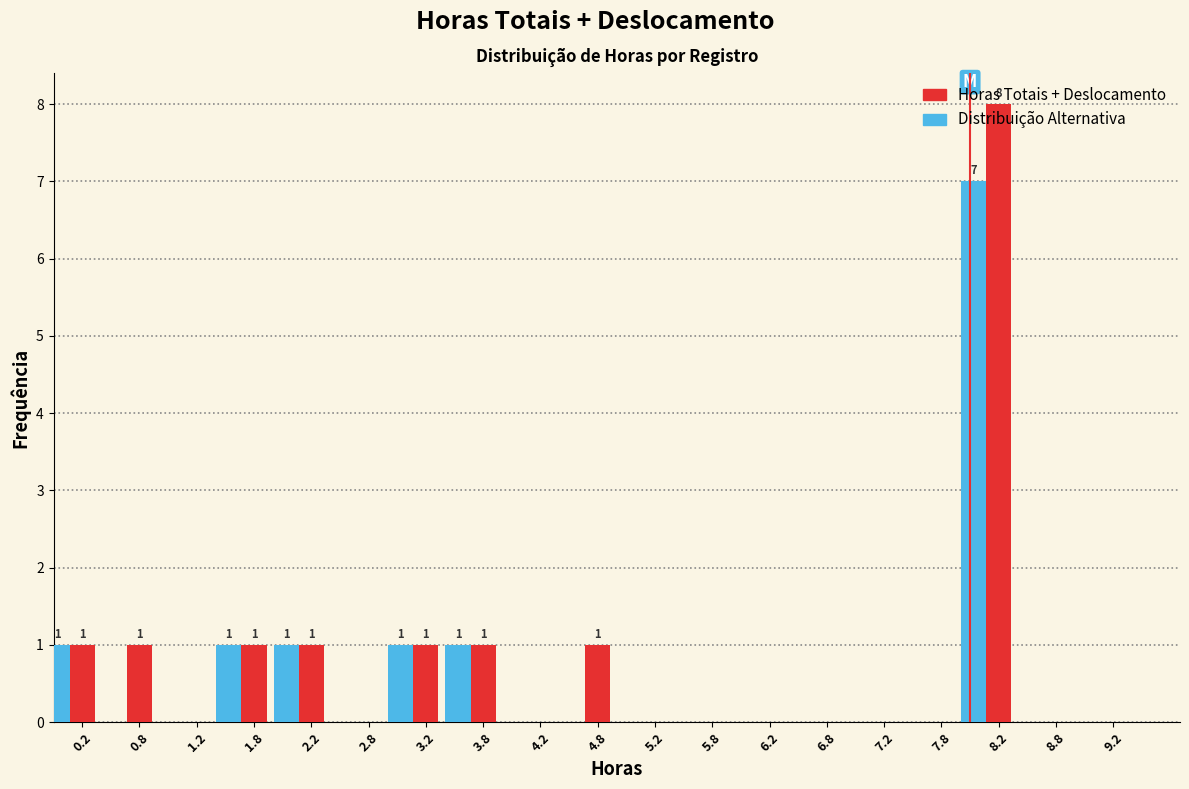

Is the value of Horas Totais + Deslocamento at 0.2 greater than the value of Distribuição Alternativa at 6.2?

Yes